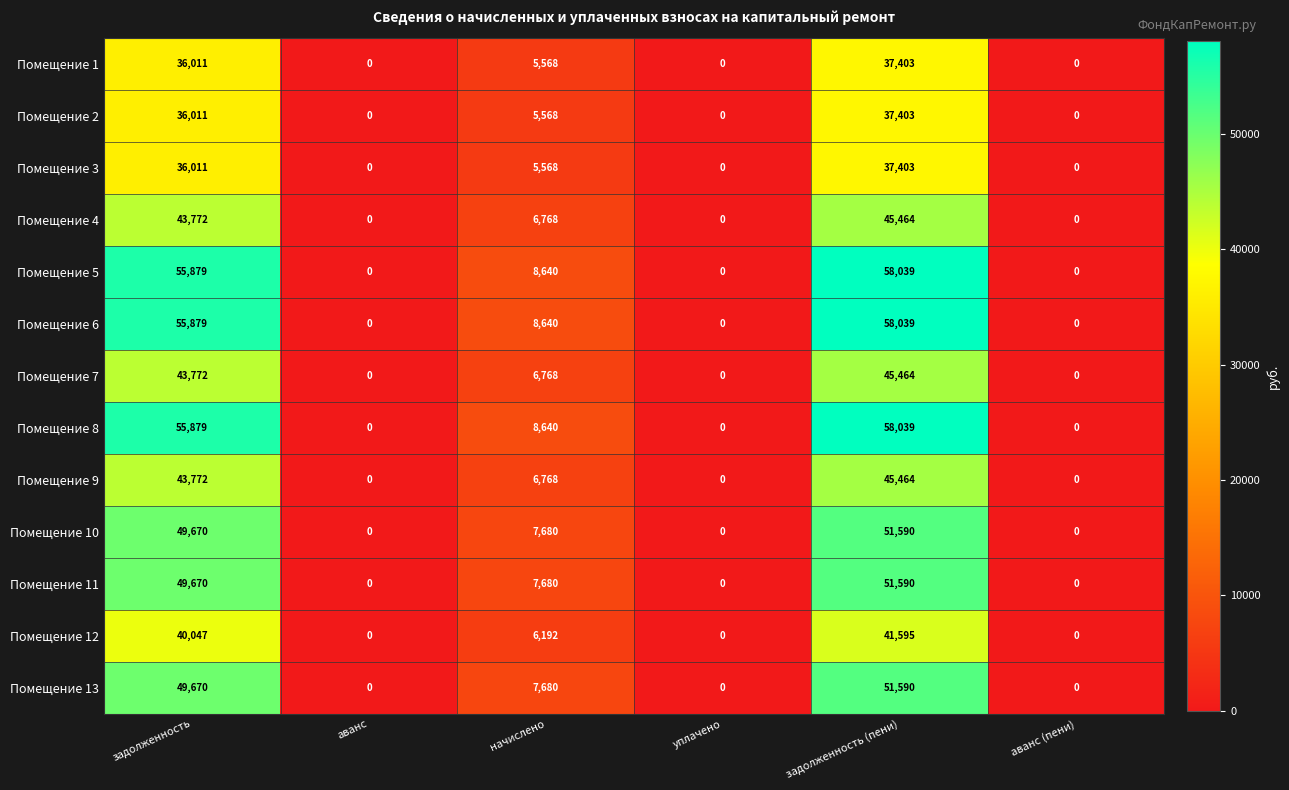

Which category has the highest value in the Помещение 10 series?

задолженность (пени)